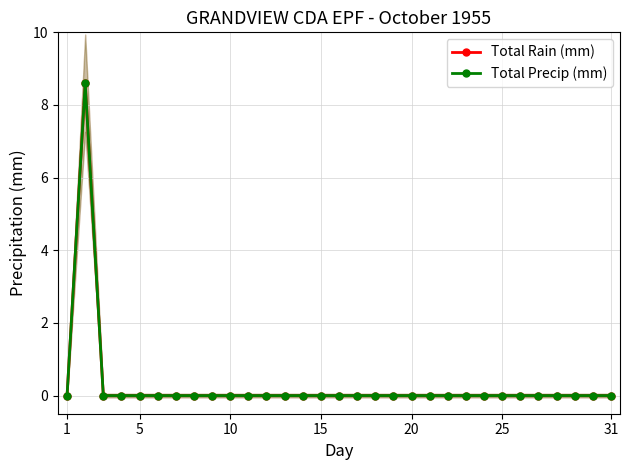

Is this an area chart (filled region under the line)?

No